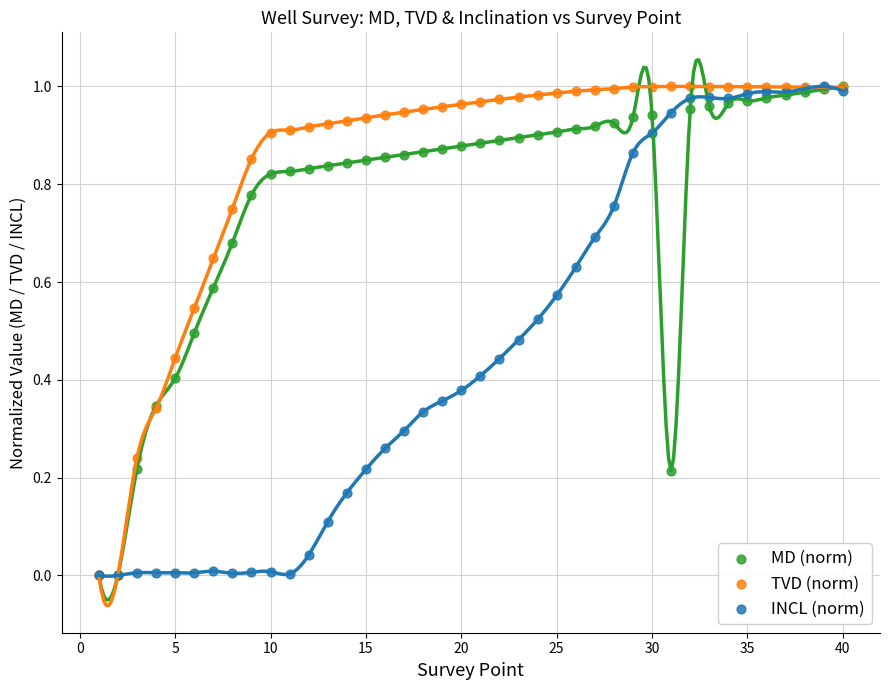

What are all the series names shown in the legend?

MD (norm), TVD (norm), INCL (norm)